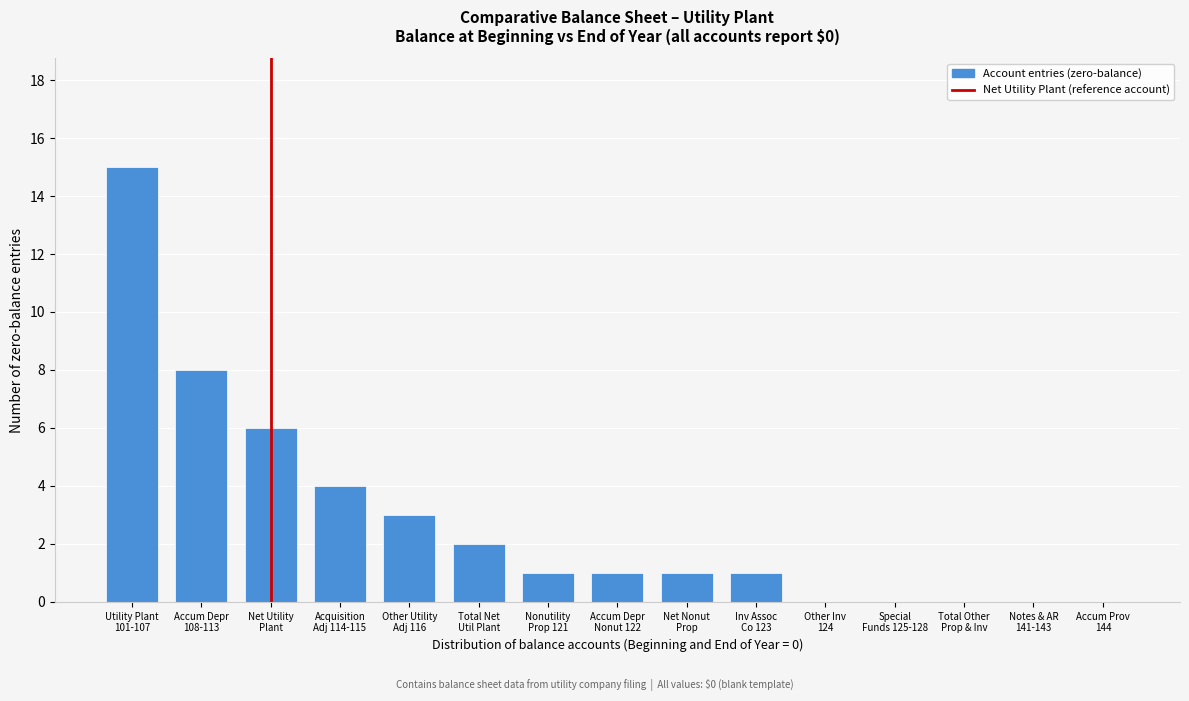

What is the maximum value shown in the chart?

15